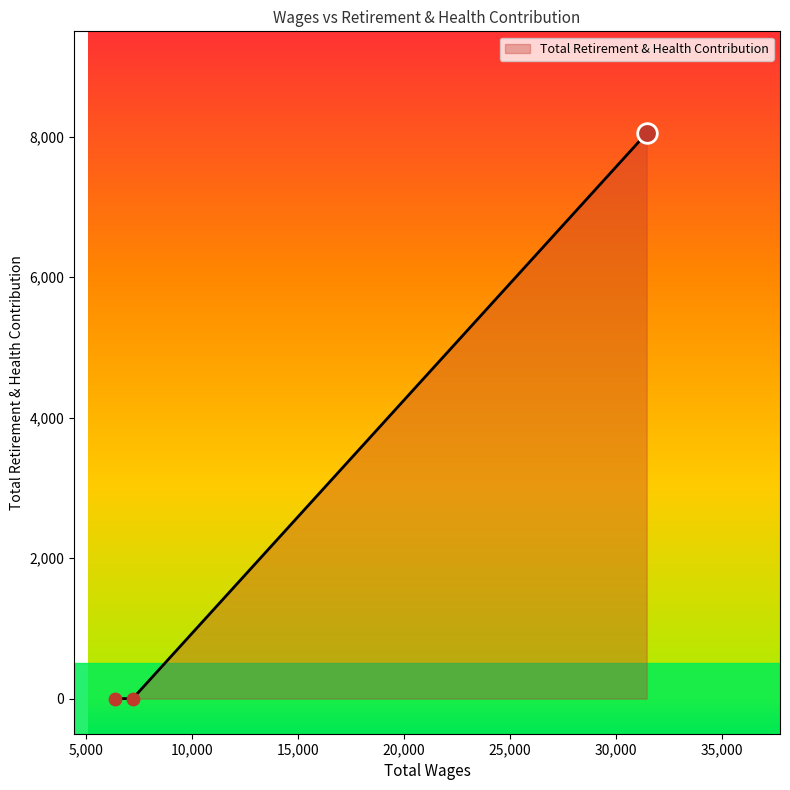

What is the greatest value displayed?

8050